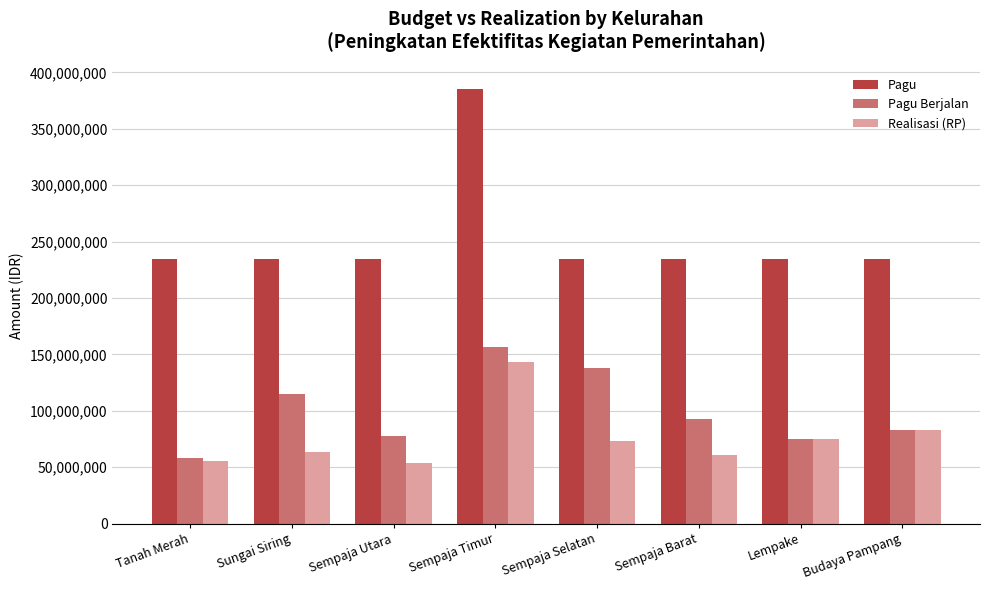

What is the spread (max minus min) of values at Sempaja Timur?

241975000